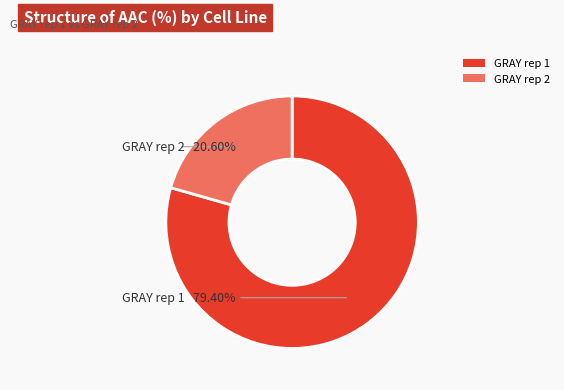

To the nearest percent, what is the combined percentage of GRAY rep 1 and GRAY rep 2?

100%